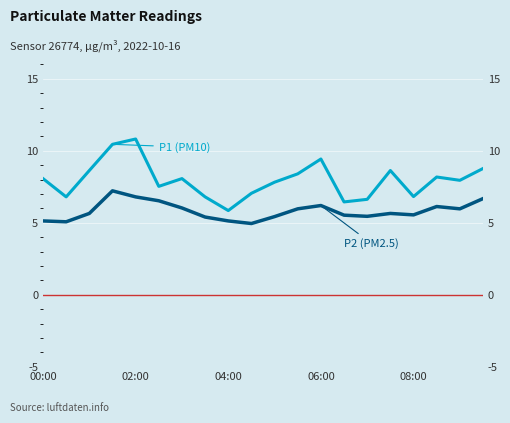

True or false: P2 (PM2.5) and P1 (PM10) cross at least once.

False